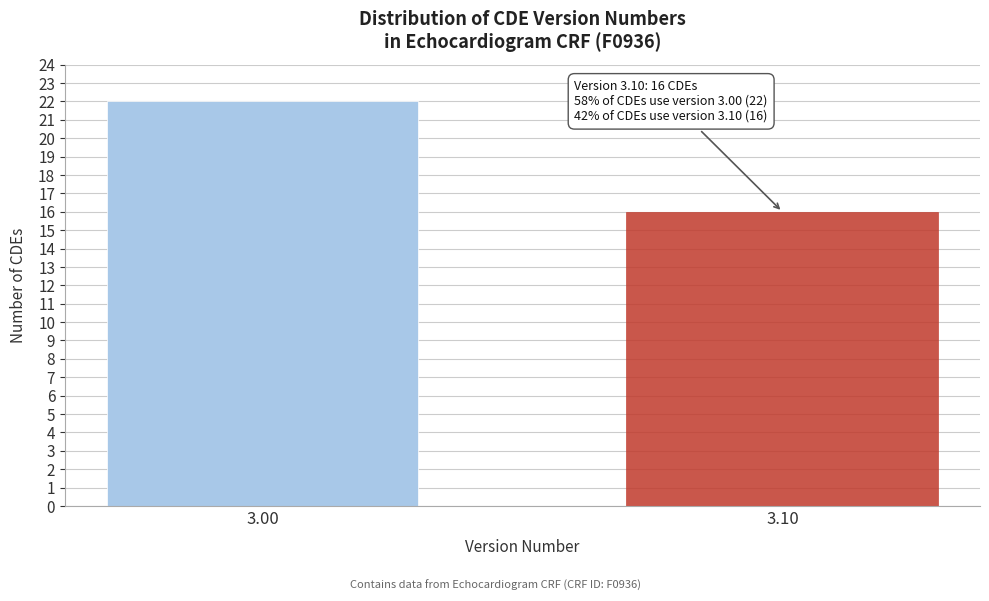

Reading left to right, transcribe all the data shown in this chart.

3.00=22	3.10=16